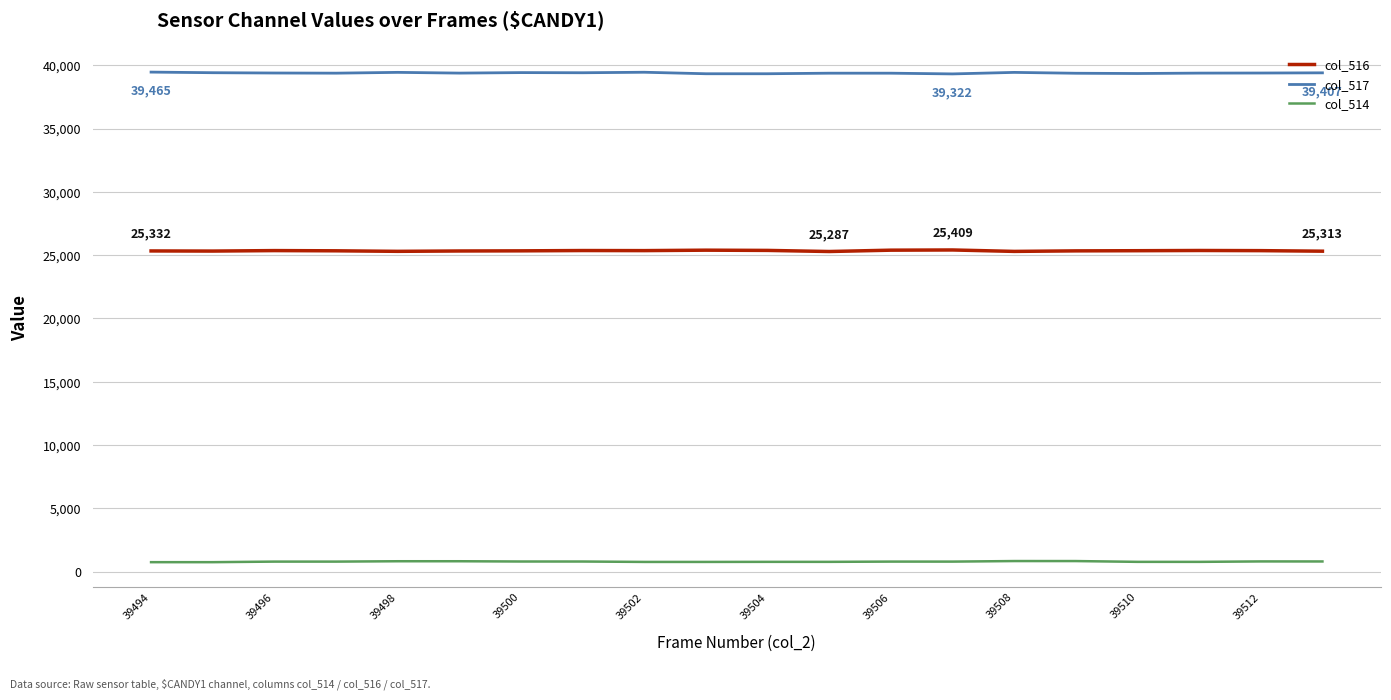

Rank the series by their average value, from highest to lowest.

col_517, col_516, col_514